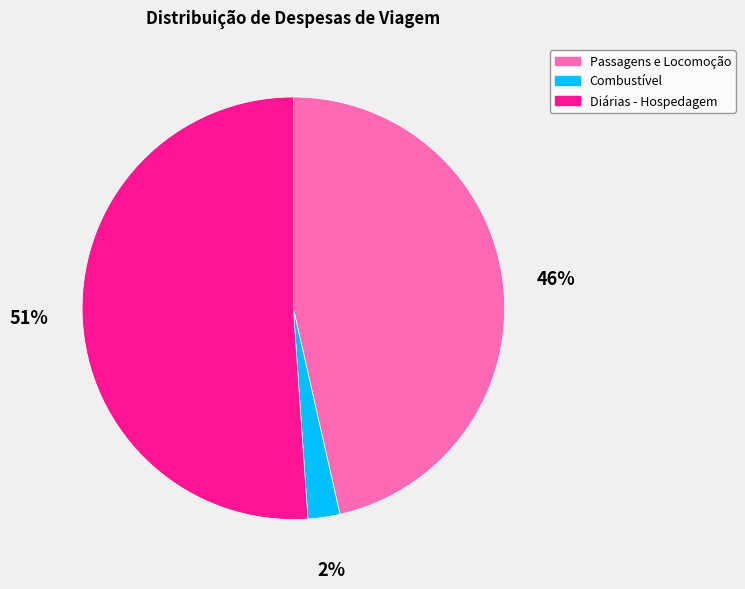

Is it true that Diárias - Hospedagem is 51% of the pie?

True